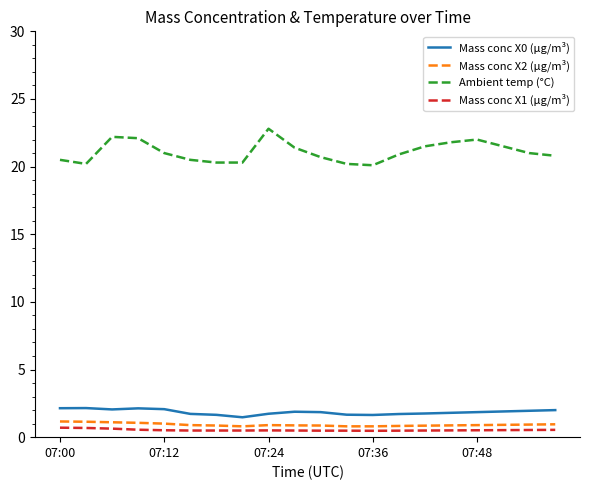

Count the Mass conc X2 (μg/m³) values in the range 0 to 1.

16